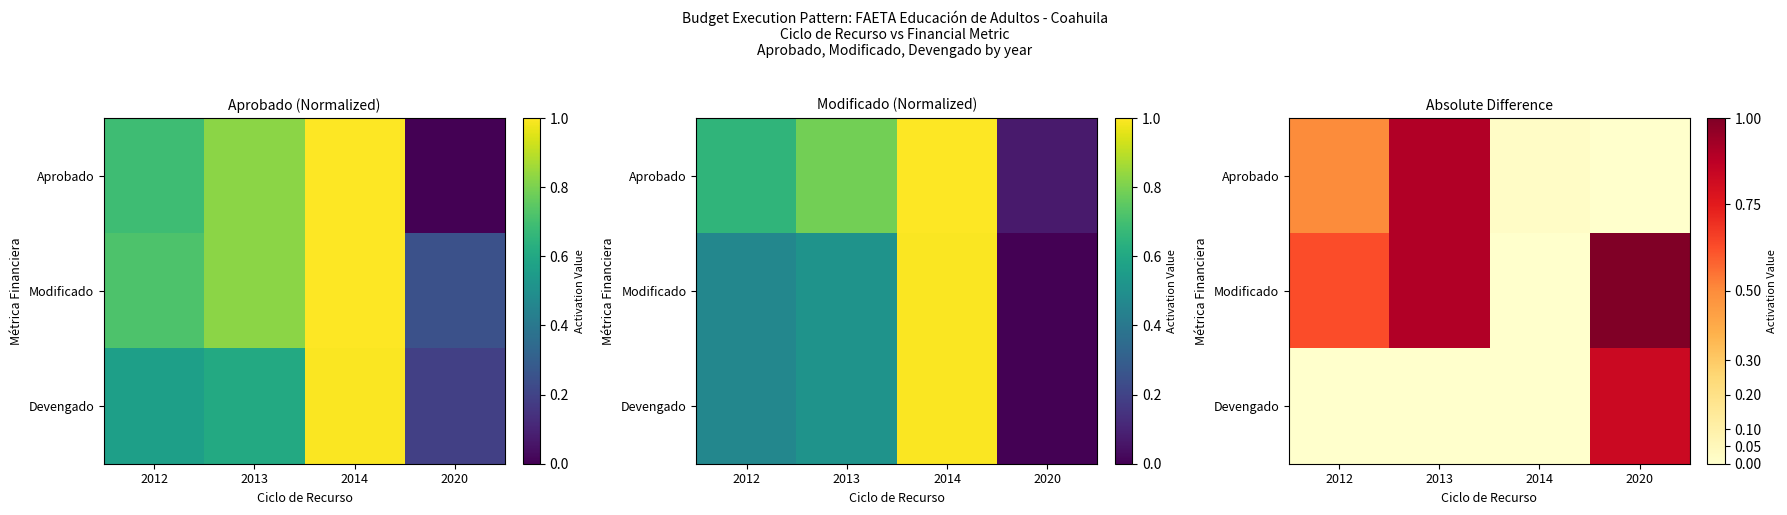

List the labels in order of Modificado value, smallest first.

2014, 2012, 2013, 2020